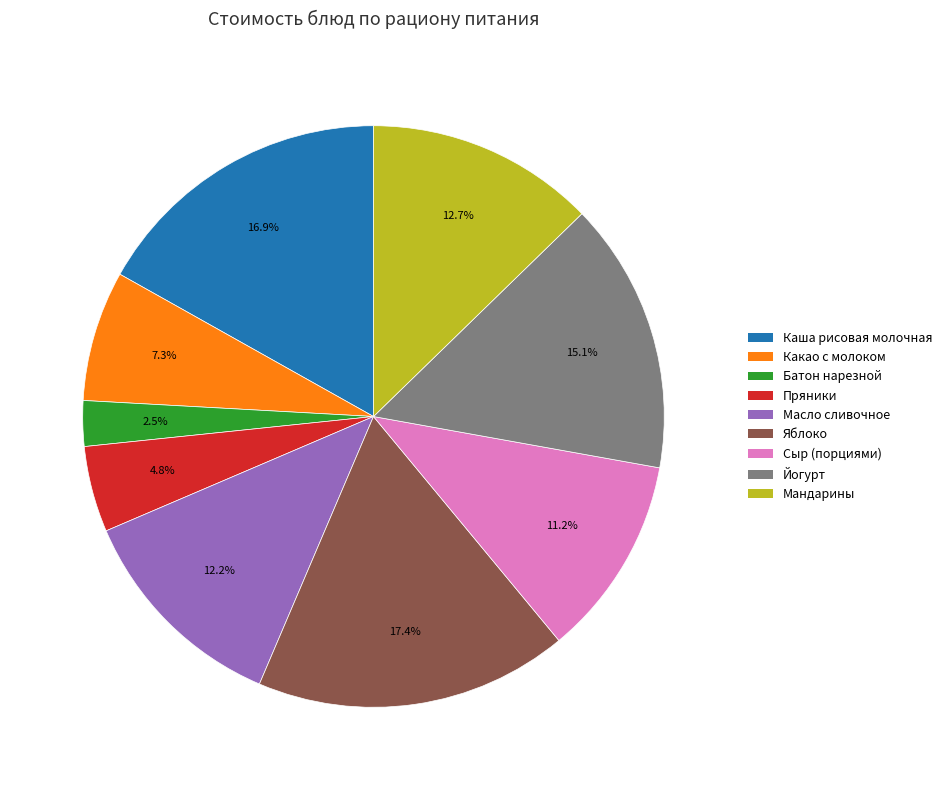

Is there a majority slice in this chart?

No